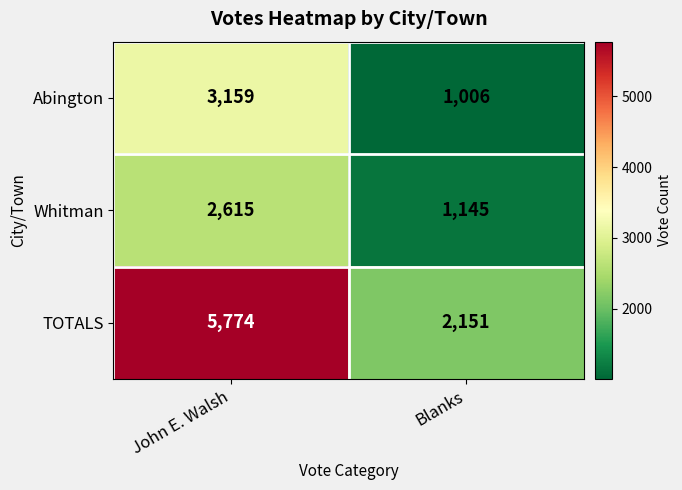

The Whitman series shows 1595 at Blanks. True or false?

False